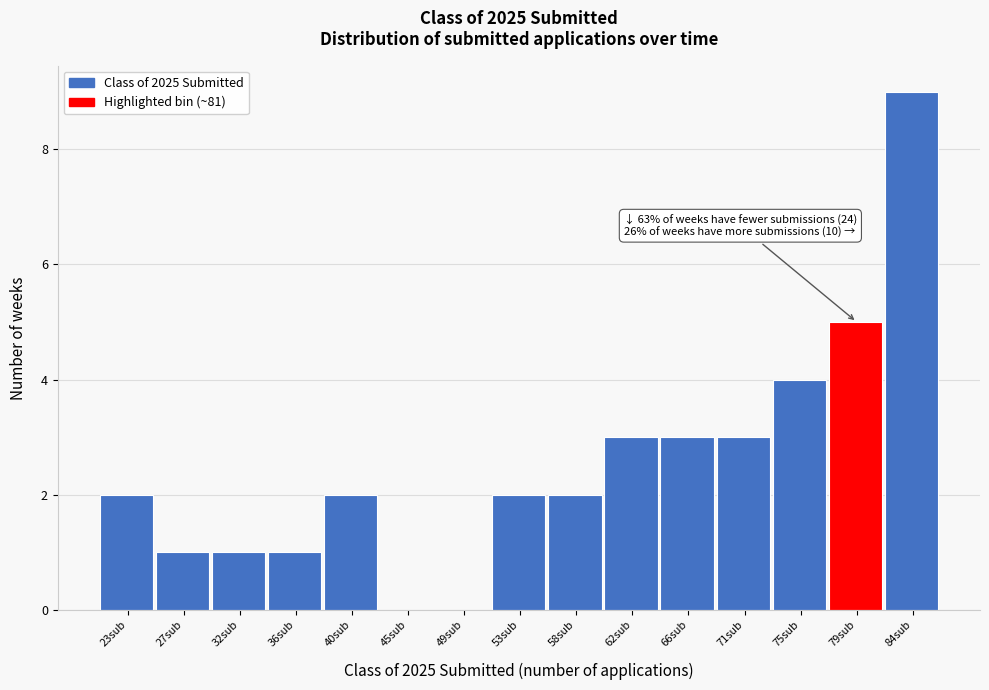

Reading left to right, list all the values displayed in this chart.

23sub=2	27sub=1	32sub=1	36sub=1	40sub=2	45sub=0	49sub=0	53sub=2	58sub=2	62sub=3	66sub=3	71sub=3	75sub=4	79sub=5	84sub=9